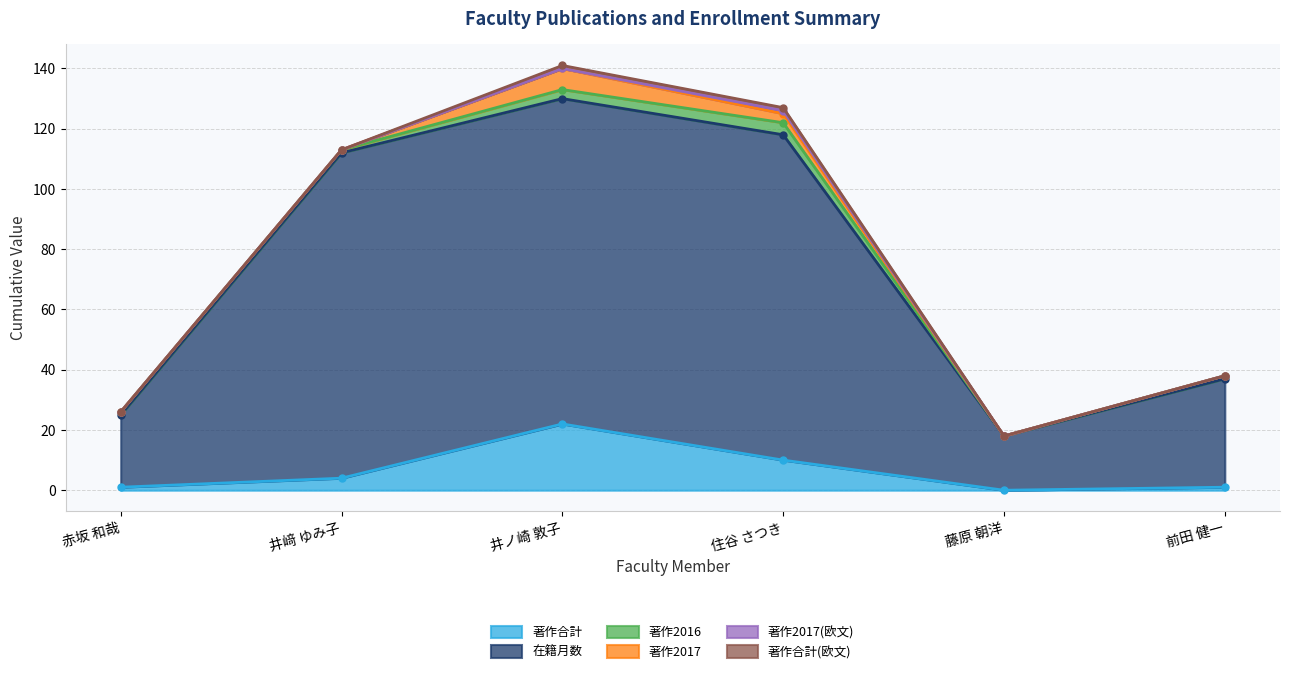

True or false: 在籍月数 and 著作2017 intersect in this chart.

False